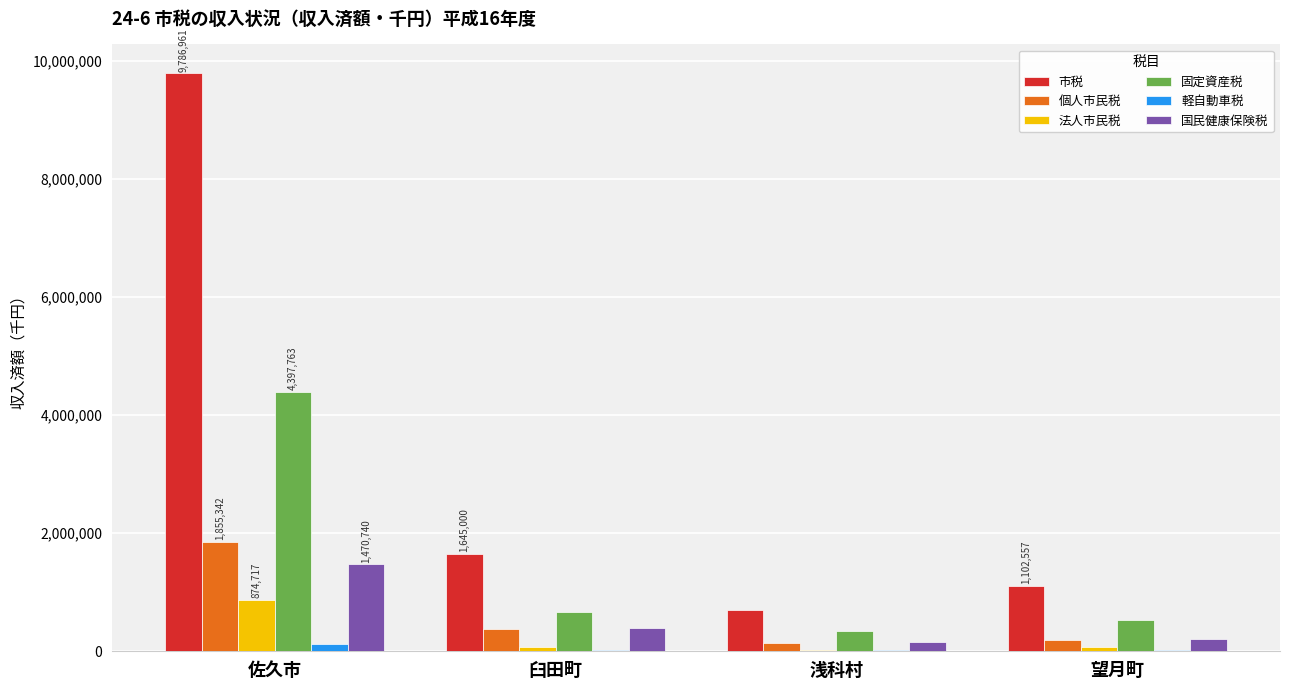

Which series has the largest total across all categories?

市税